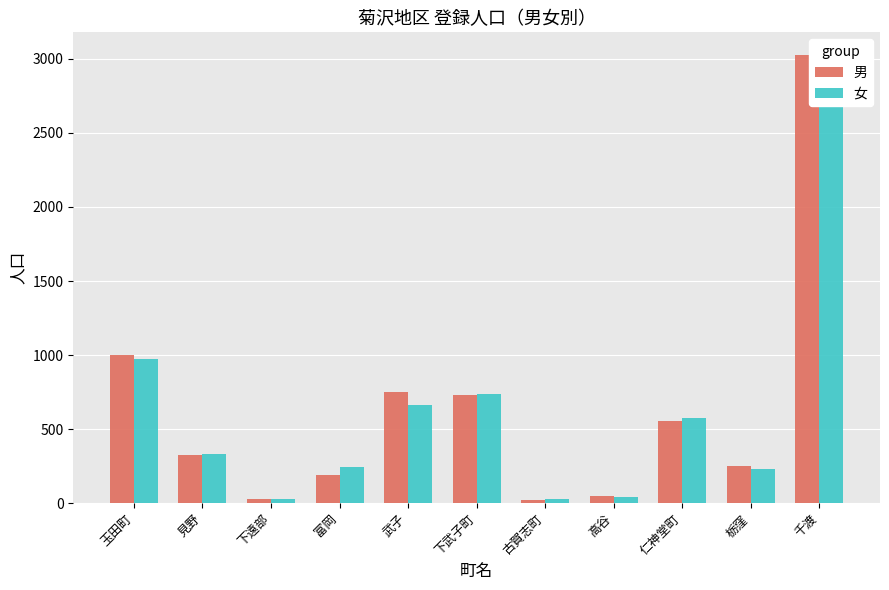

Reading left to right, transcribe all the data shown in this chart.

男: 玉田町=1001	見野=327	下遠部=29	富岡=191	武子=752	下武子町=730	古賀志町=24	高谷=46	仁神堂町=557	栃窪=251	千渡=3028
女: 玉田町=971	見野=331	下遠部=28	富岡=241	武子=666	下武子町=735	古賀志町=27	高谷=39	仁神堂町=577	栃窪=232	千渡=3012